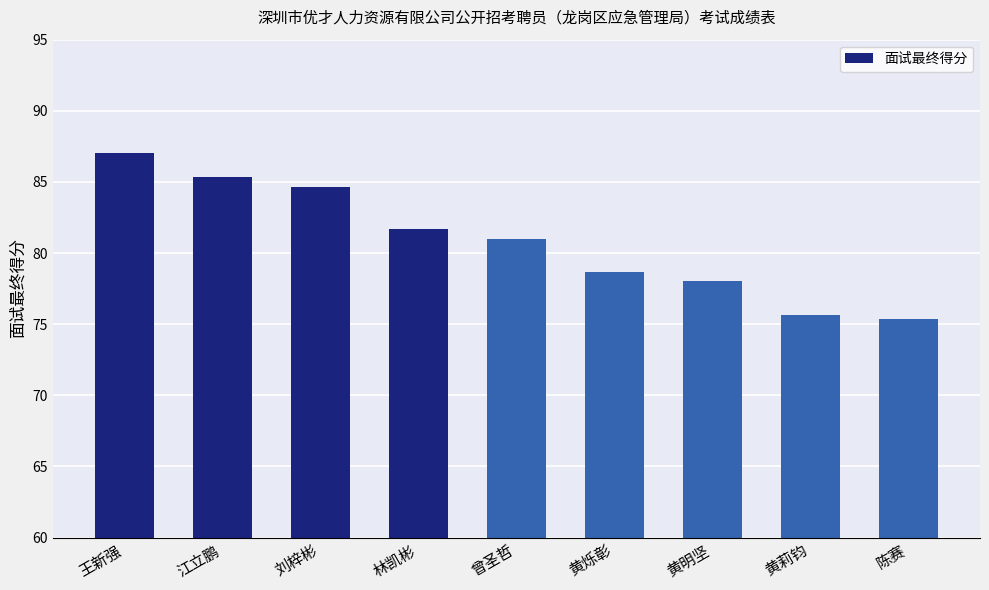

What is the difference between the maximum and minimum values?

11.7